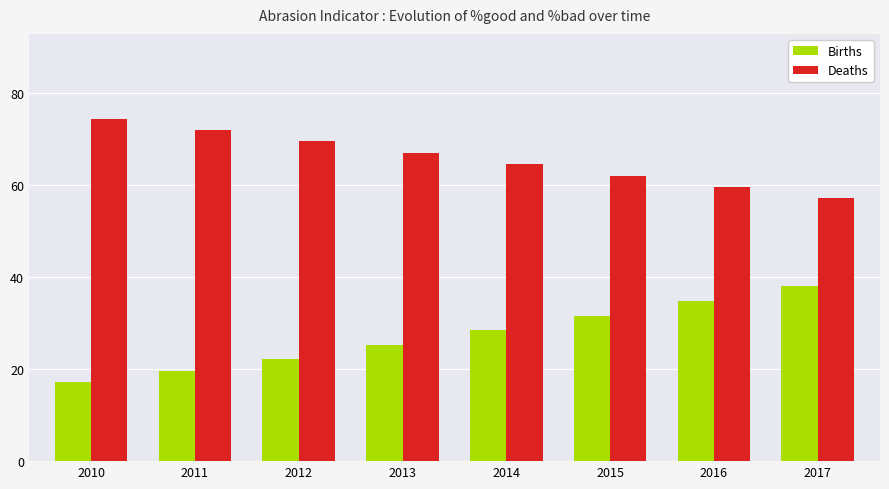

True or false: Births has a value of 6.5 at 2012.

False